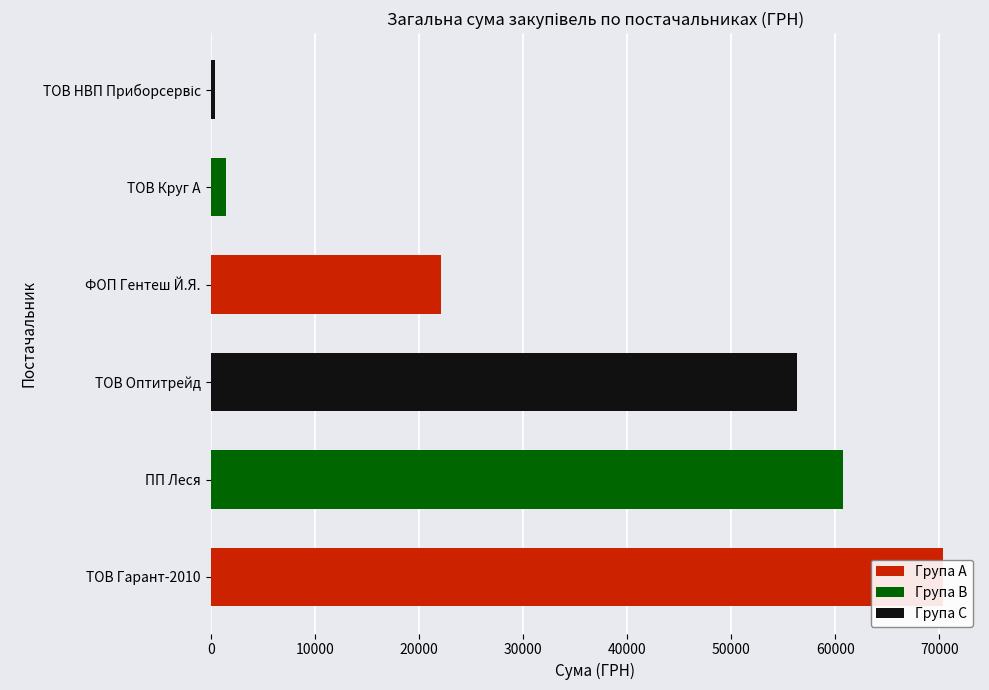

What is the difference between the maximum and minimum values?

70008.8